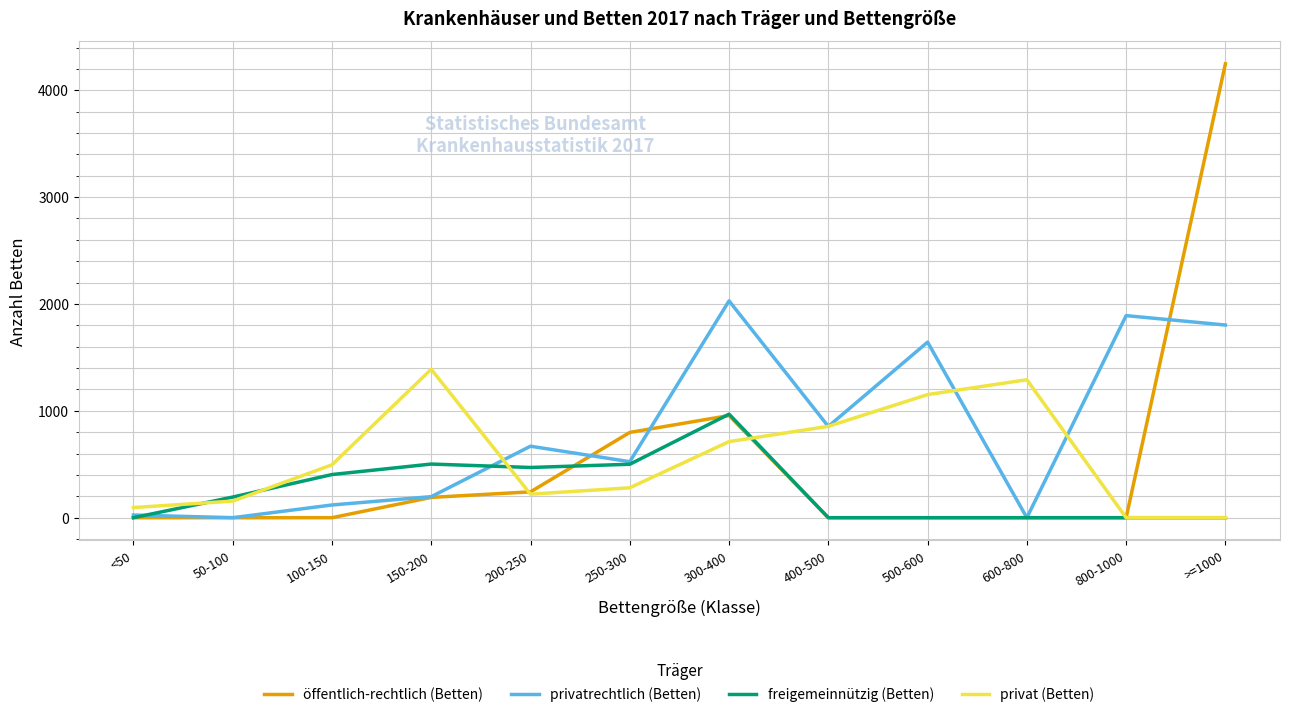

How many lines are shown in the chart?

4